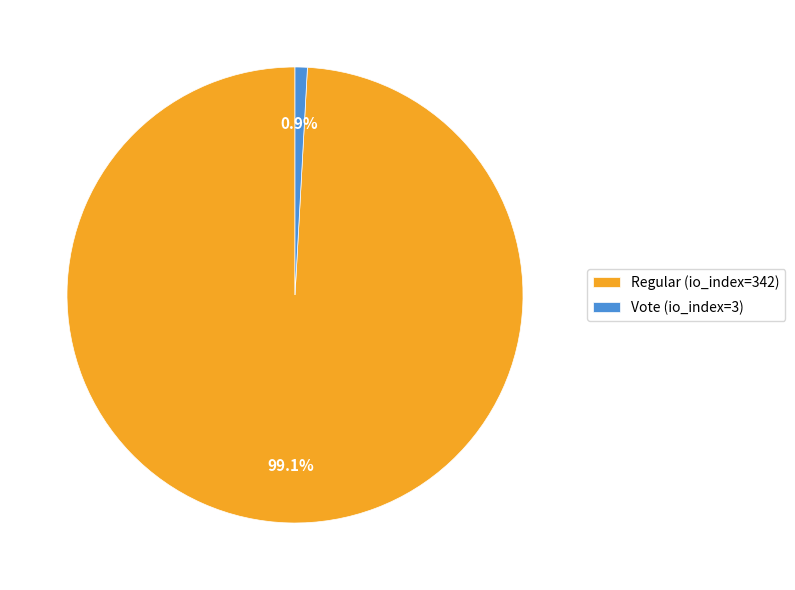

Between Regular (io_index=342) and Vote (io_index=3), which is larger?

Regular (io_index=342)